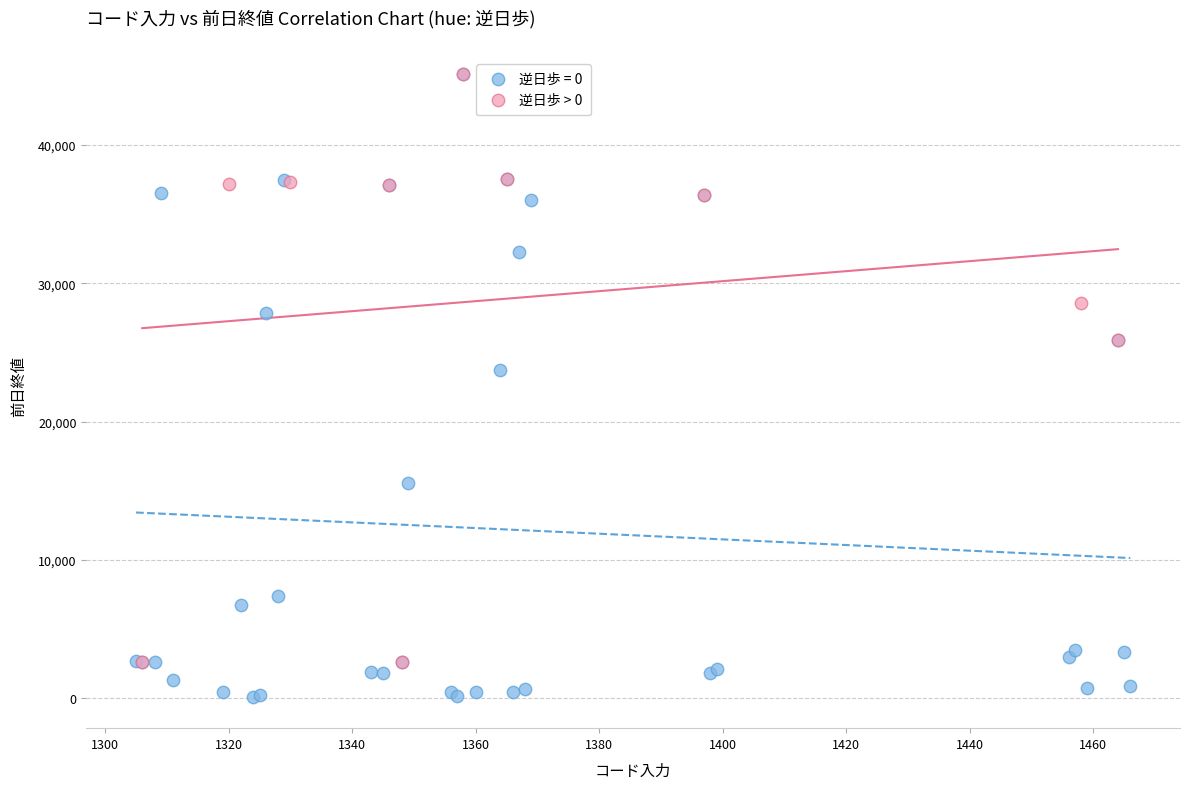

Which series has the widest spread of Y values?

逆日歩 = 0